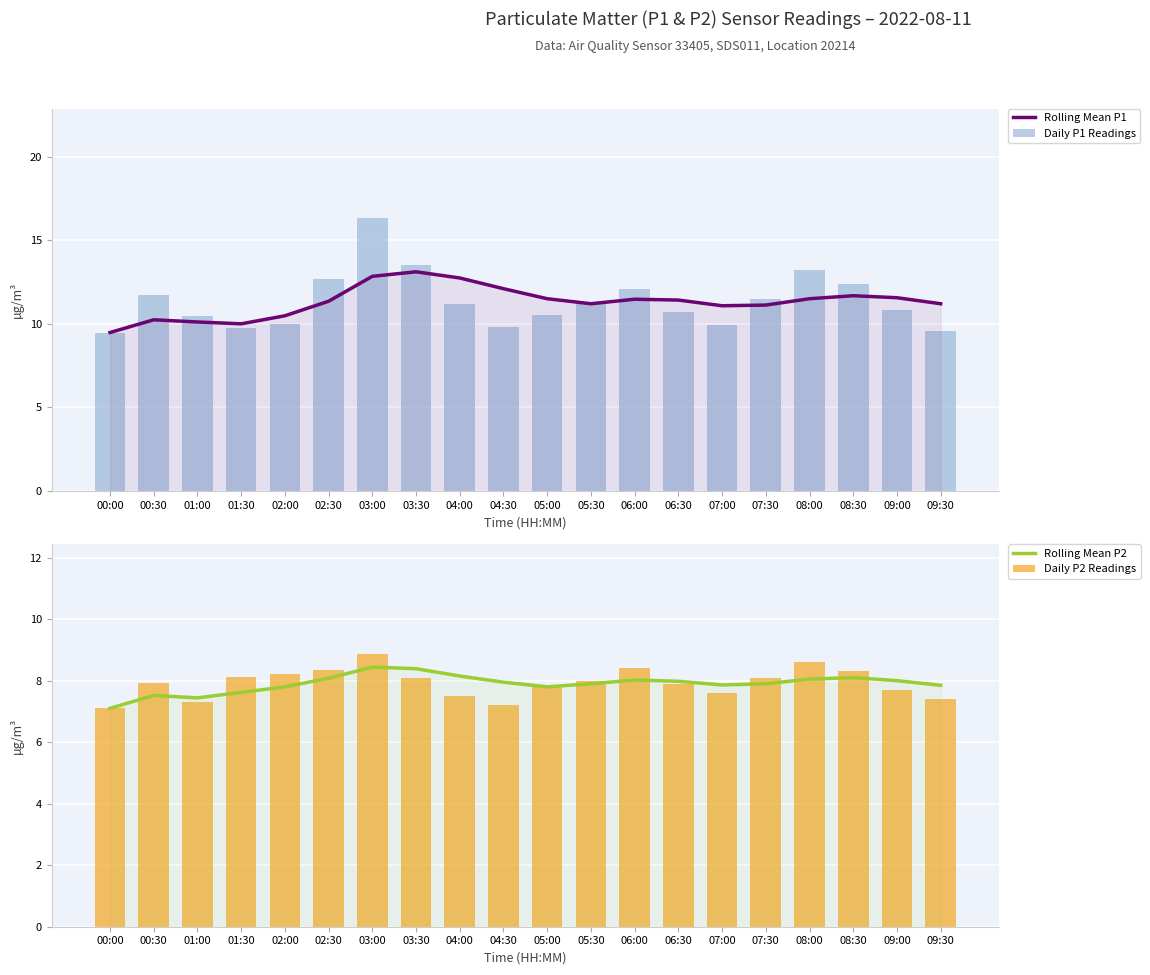

What position from the left is 05:30?

12